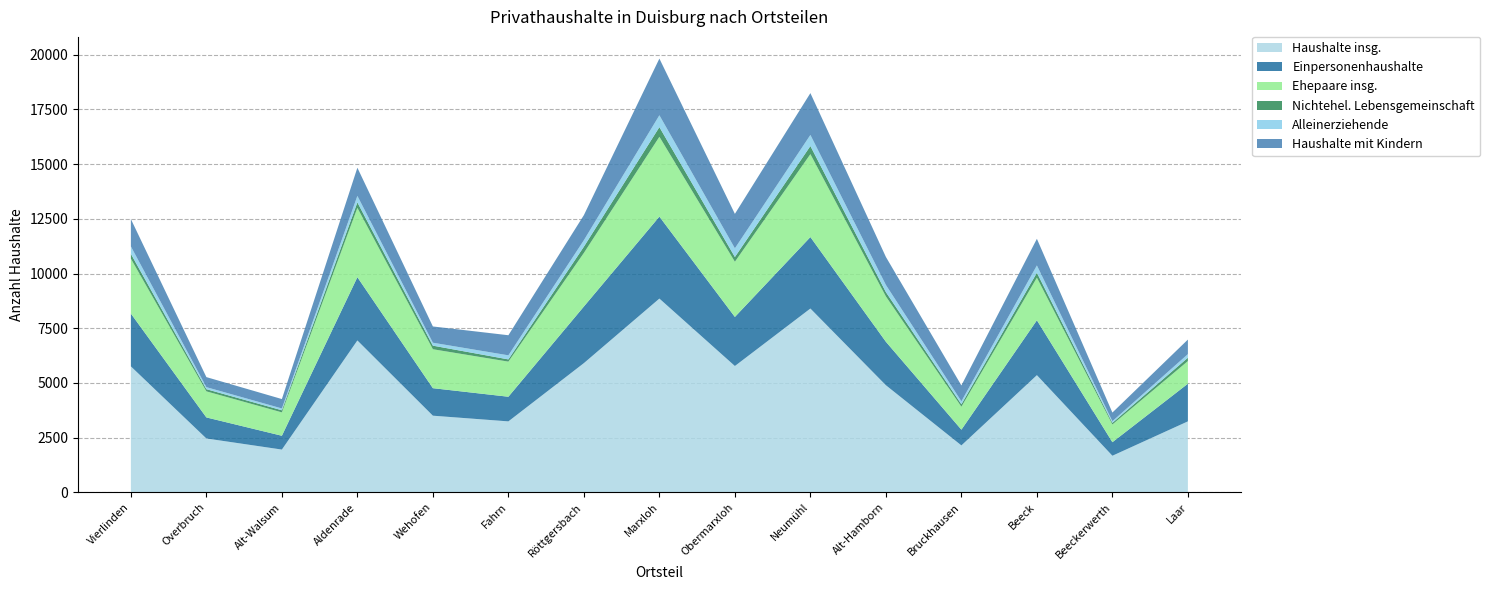

Reading left to right, extract all data points from this chart.

Haushalte insg.: 5757	2463	1956	6942	3504	3244	5906	8855	5774	8400	4896	2146	5356	1674	3245
Einpersonenhaushalte: 2413	962	631	2891	1257	1126	2587	3746	2242	3266	1986	719	2508	619	1721
Ehepaare insg.: 2508	1191	1068	3166	1779	1604	2448	3646	2521	3788	2070	1049	1945	809	1033
Nichtehel. Lebensgemeinschaft: 219	99	97	250	164	102	285	442	217	371	198	112	226	76	154
Alleinerziehende: 341	93	82	298	134	186	296	542	397	507	328	136	334	74	164
Haushalte mit Kindern: 1249	459	430	1287	743	918	1146	2589	1574	1910	1279	725	1217	395	665